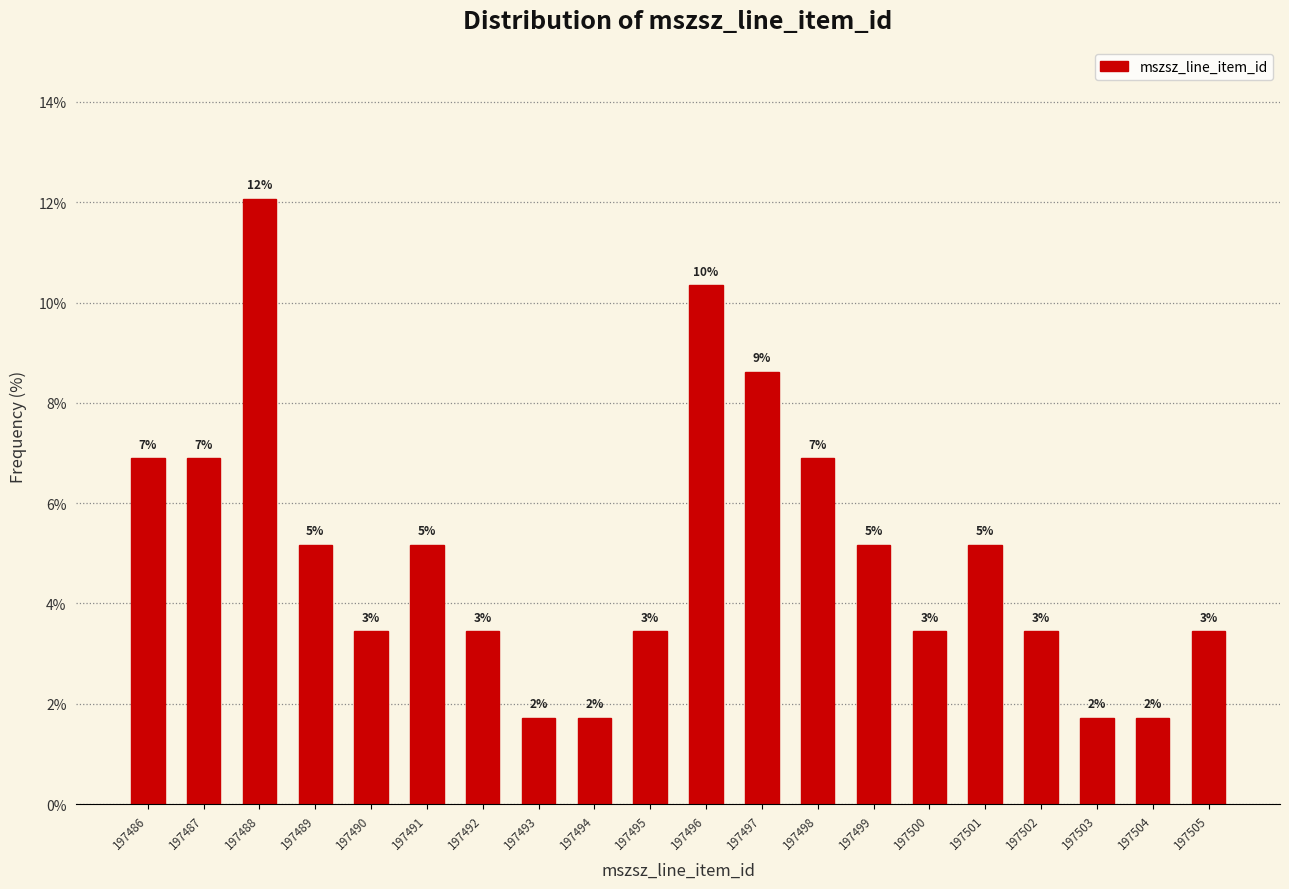

How many bars are there in total?

20